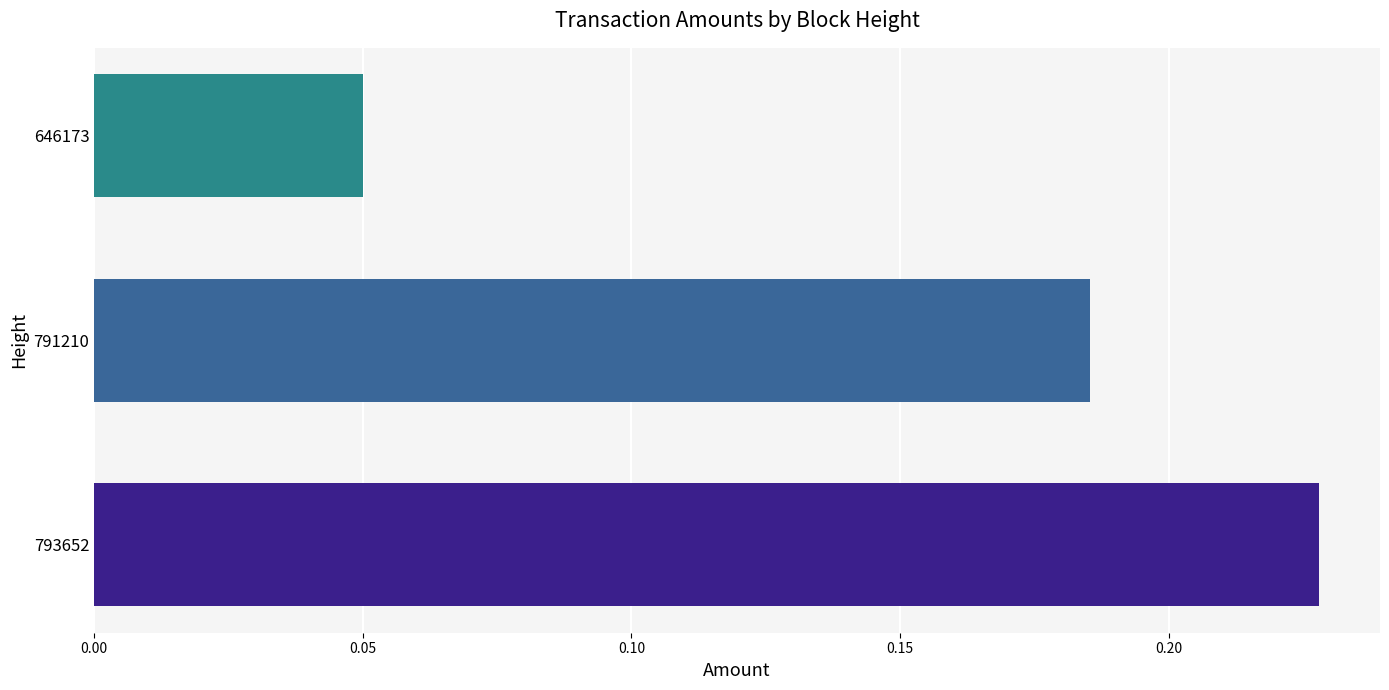

Which category has the lowest value across all series?

646173